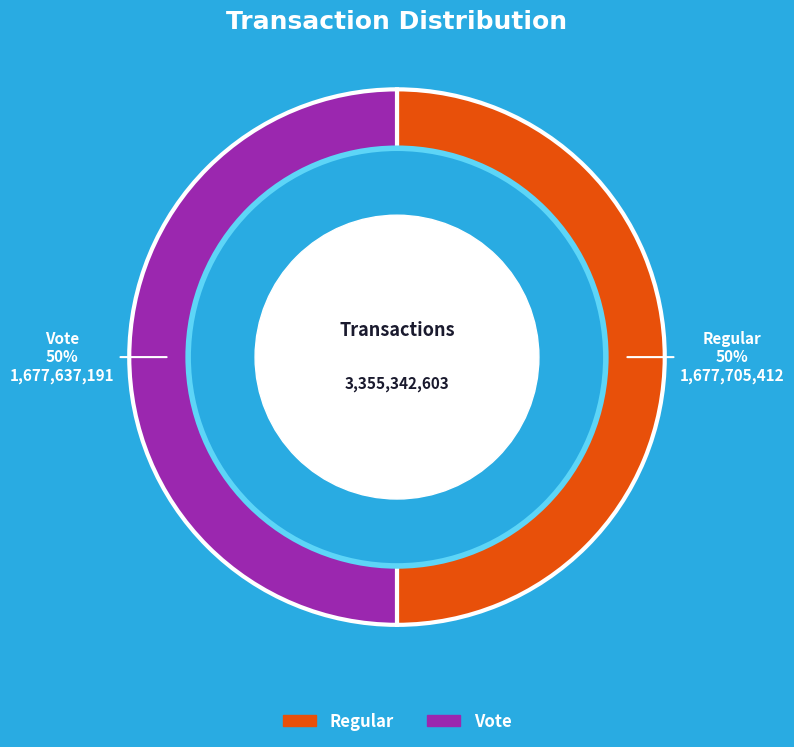

To the nearest percent, what percentage of the pie is Vote?

50%